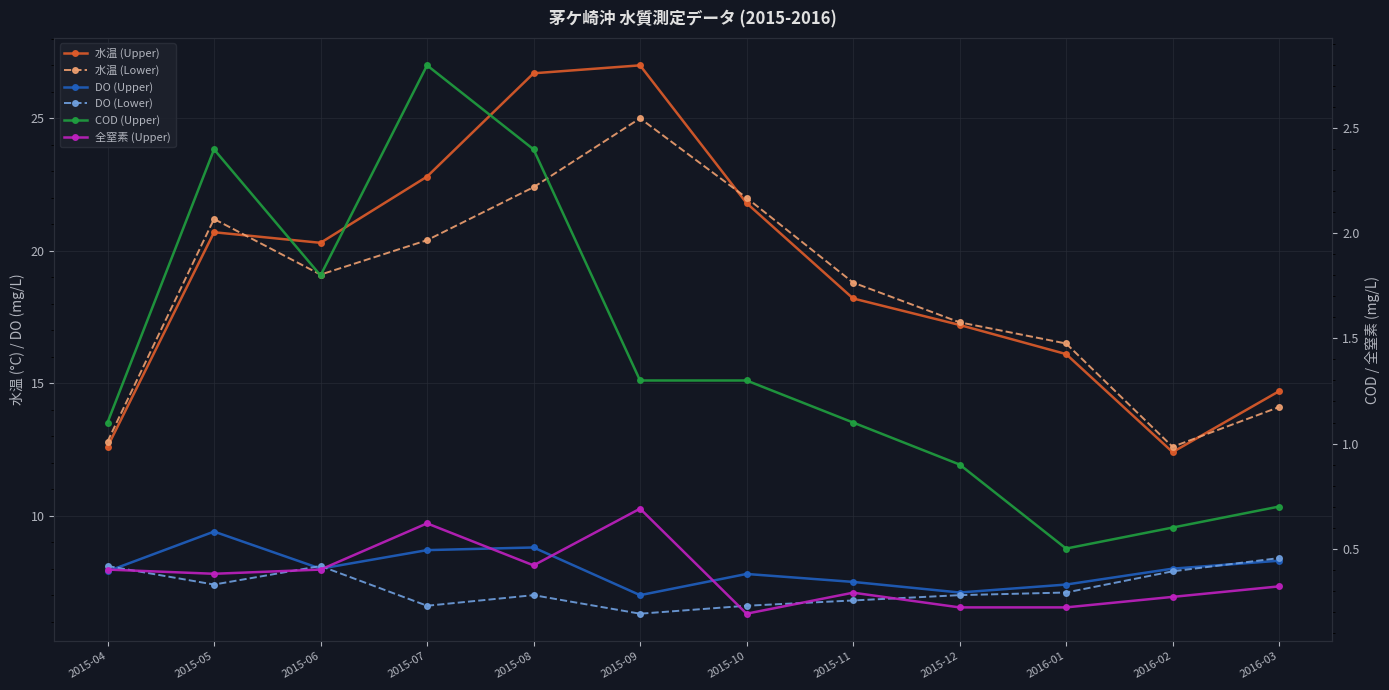

Which series has the largest total across all categories?

水温 (Upper)